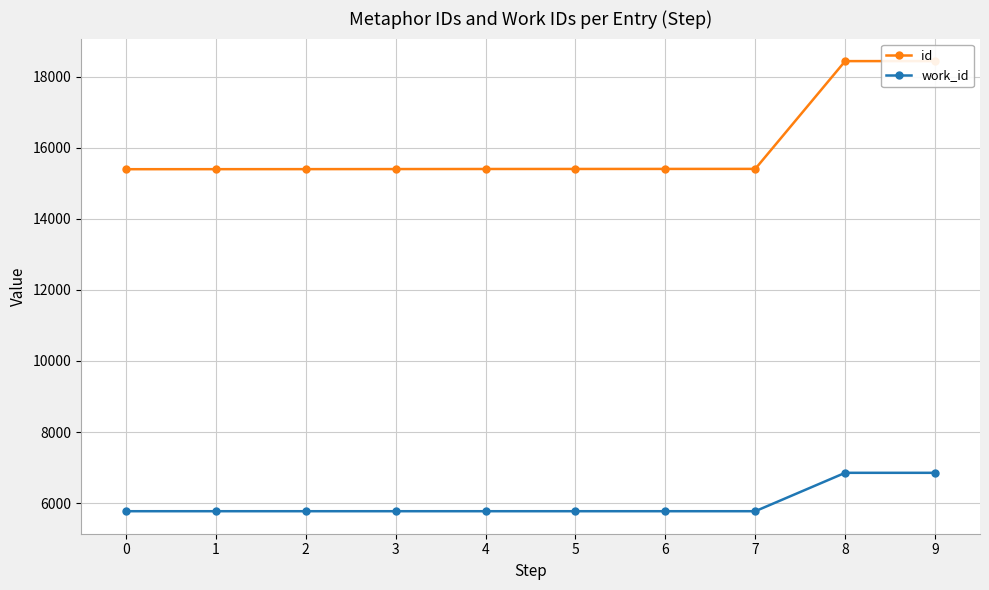

Is this an area chart (filled region under the line)?

No